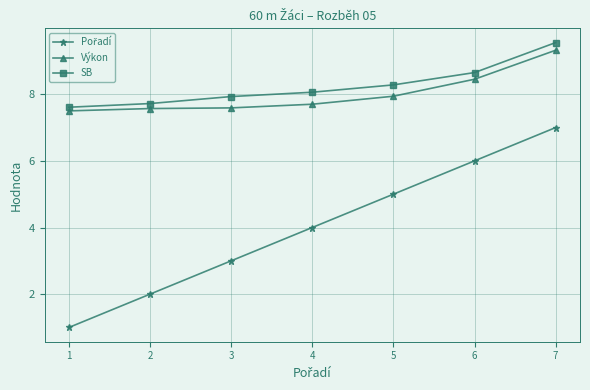

How many categories are shown in the chart?

7